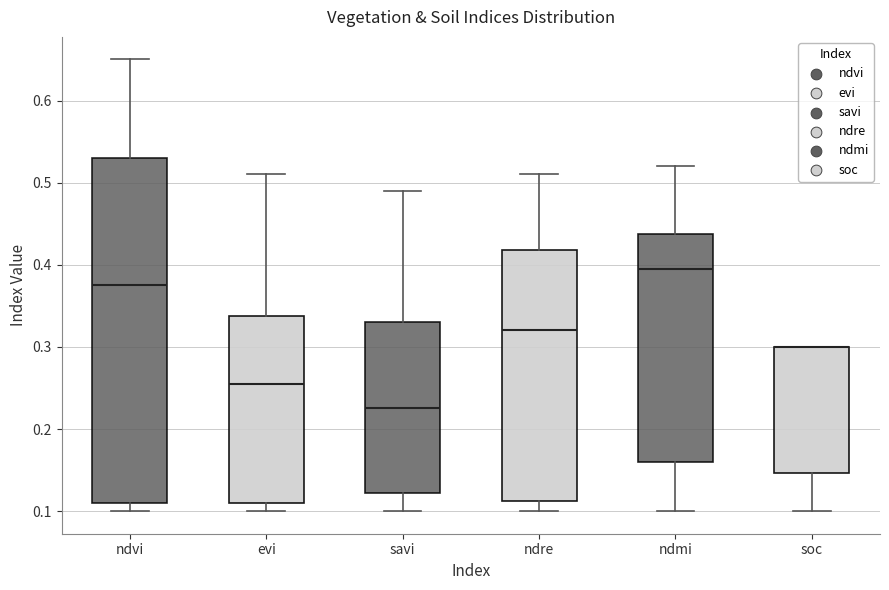

Comparing the boxes themselves (not the whiskers), which one is the tallest?

ndvi